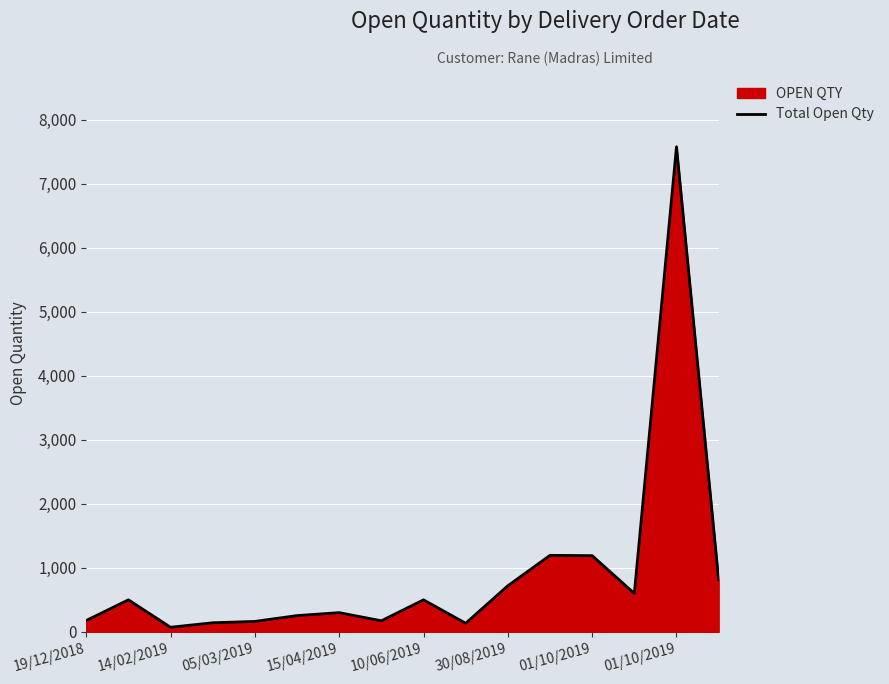

What is the minimum value shown in the chart?

72